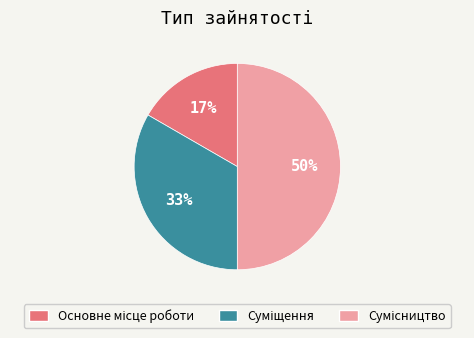

To the nearest percent, what is the average slice percentage?

33%